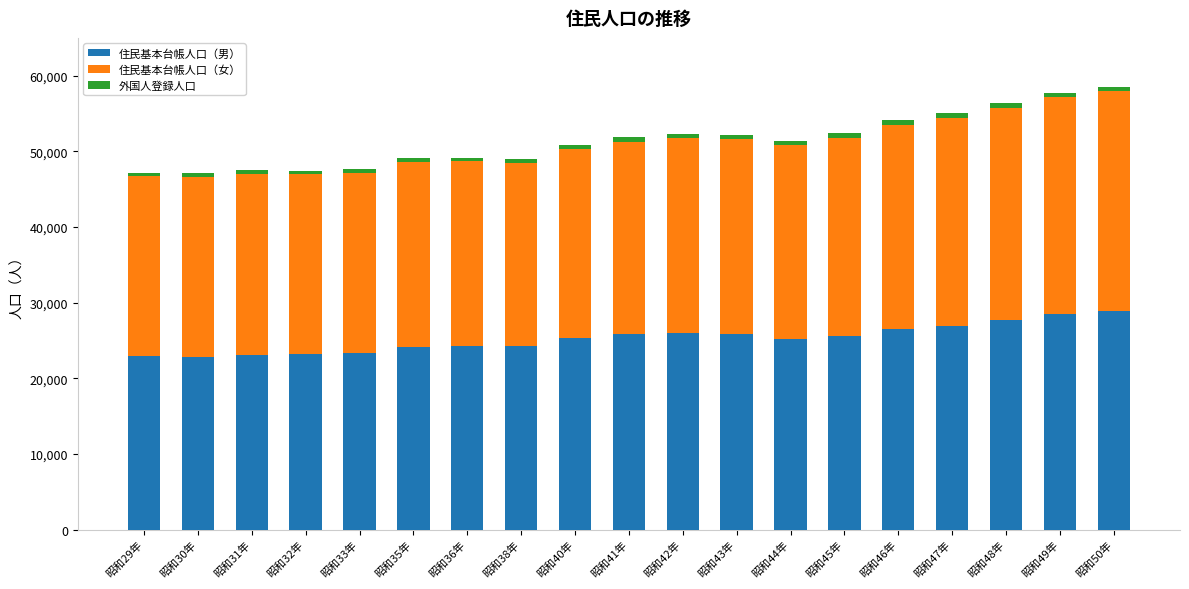

What is the sum of all 住民基本台帳人口（男） values?

479926